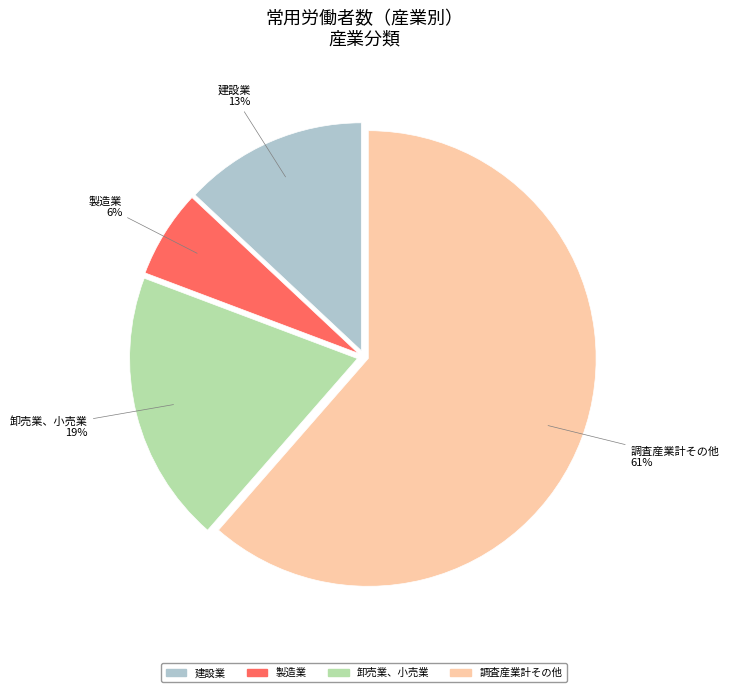

Does any single category account for the majority?

Yes